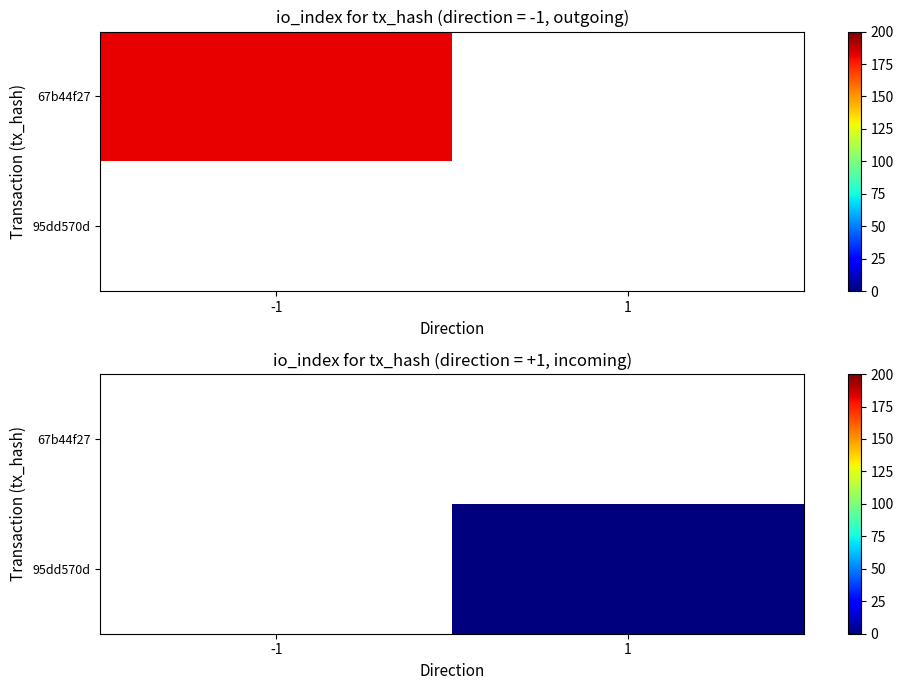

List the series in order of their overall mean, highest first.

67b44f27, 95dd570d